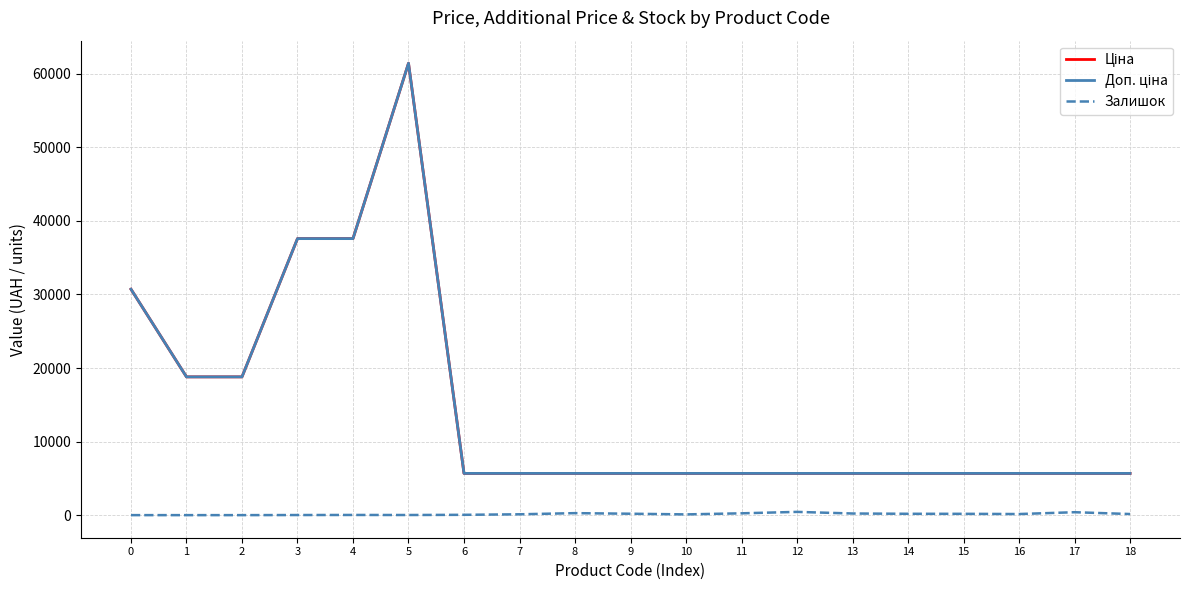

True or false: Доп. ціна has more than 0 points higher than both neighbors.

True